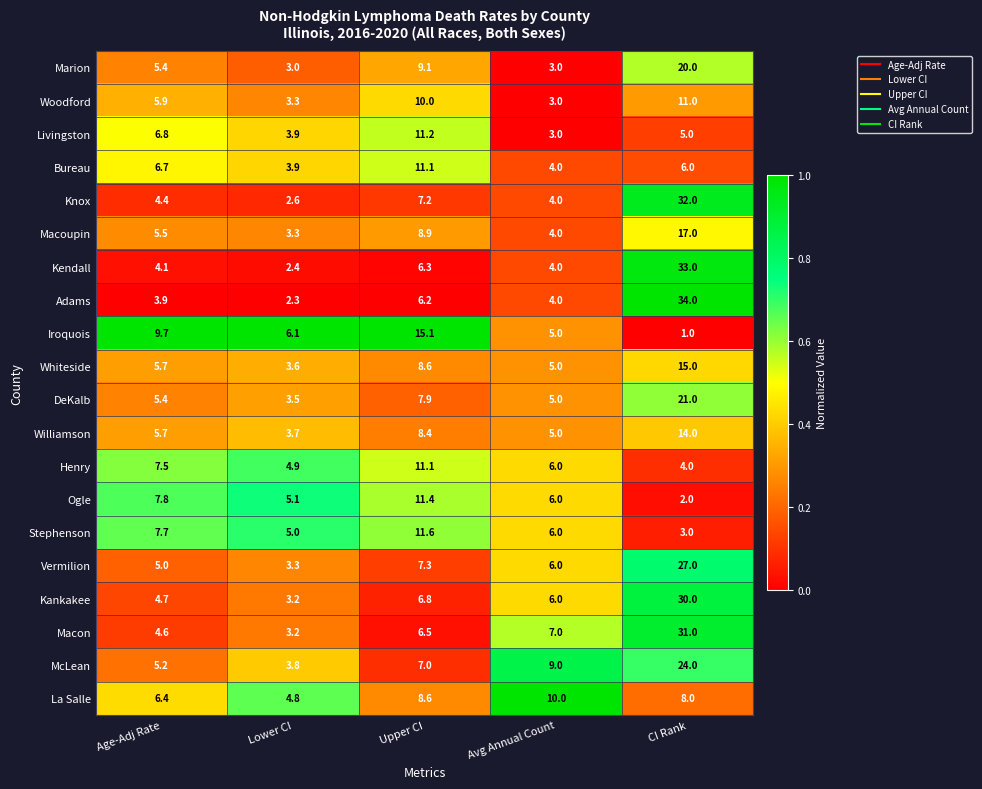

At which category is the sum across all series the highest?

CI Rank